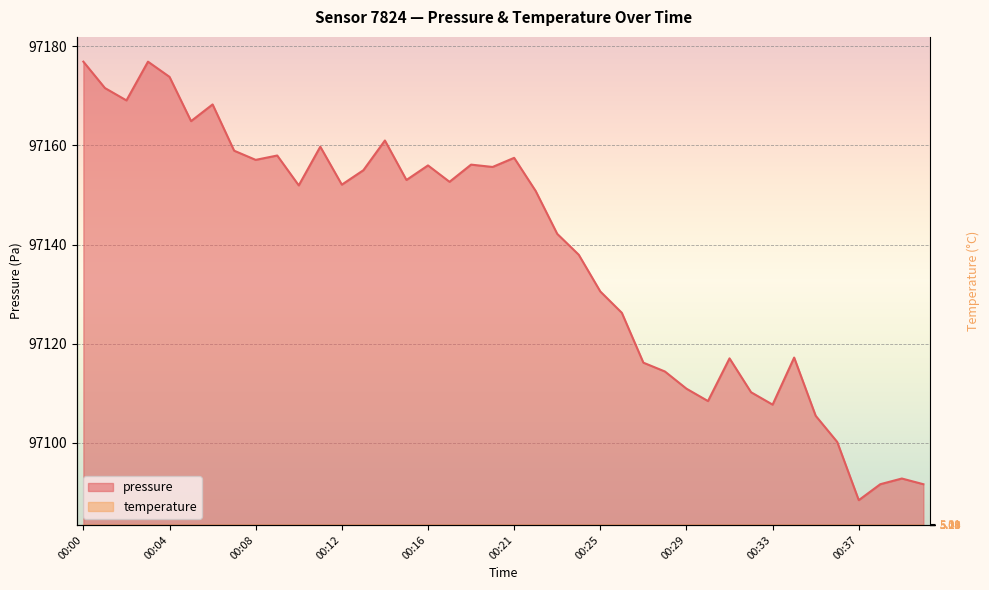

The value of temperature at 00:35 is 8.2. True or false?

False